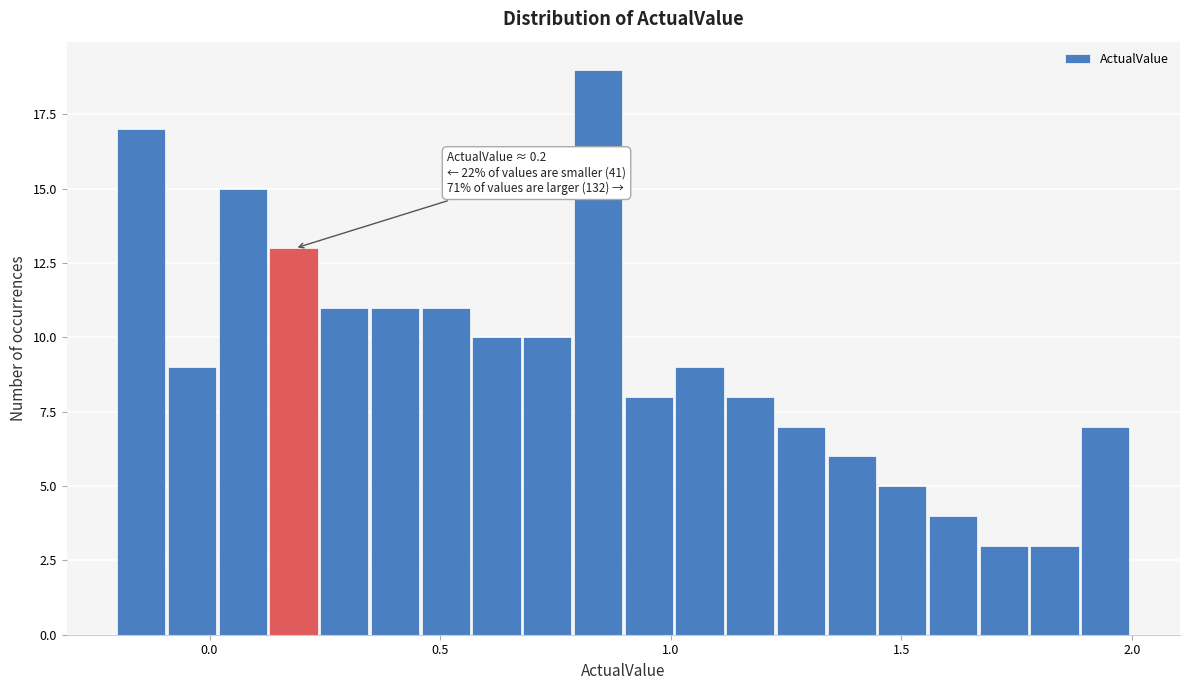

Read against the x-axis, roughly where is the centre of the tallest bar?

0.85